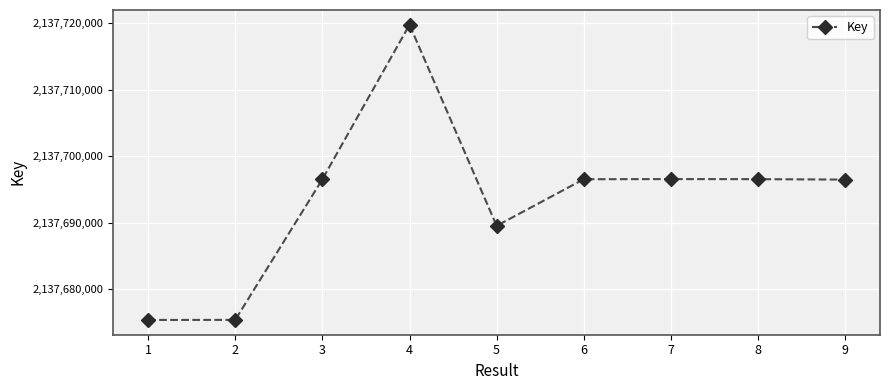

What is the value of the 2nd point from the left?

2137675335